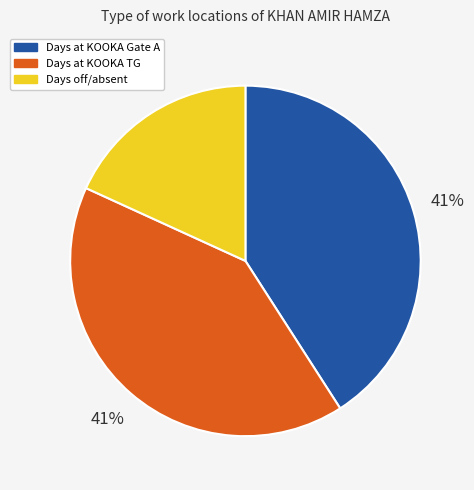

How many slices are in this pie chart?

3